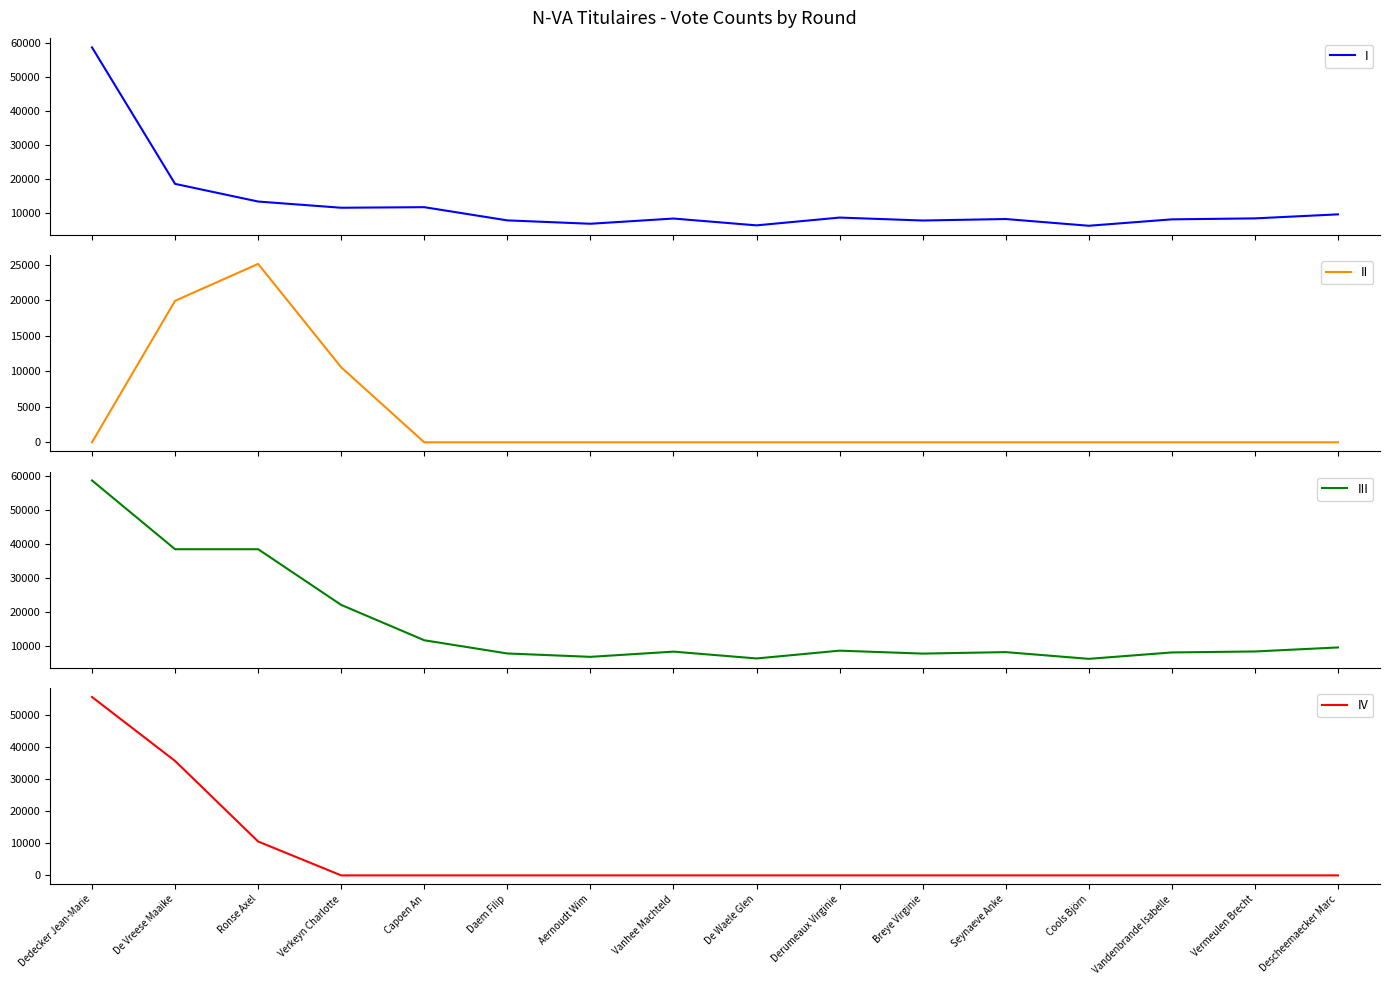

At Aernoudt Wim, list the series in order from largest to smallest.

I, III, II, IV